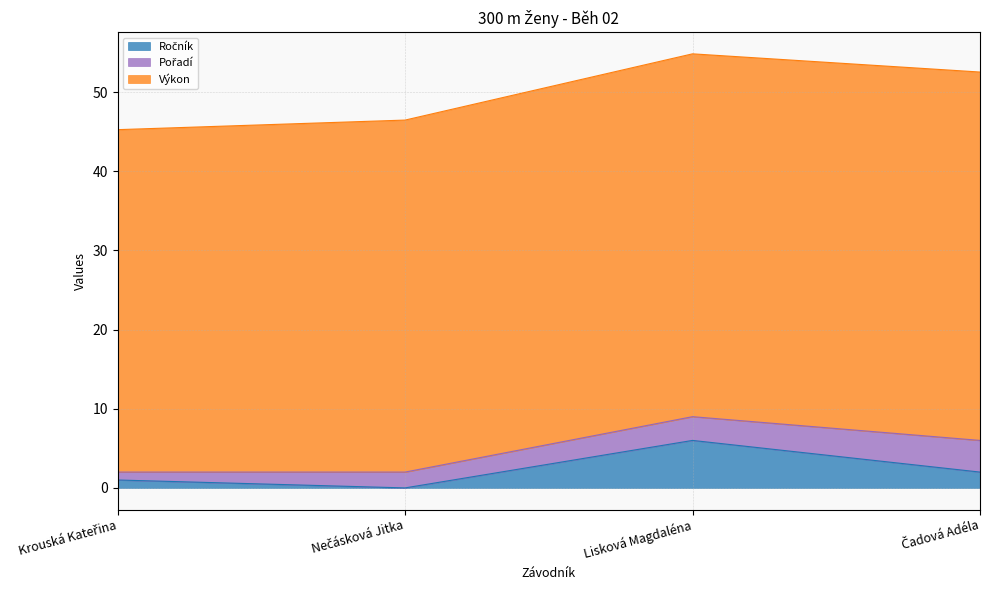

In Ročník, how many points are higher than both neighbors (excluding endpoints)?

1